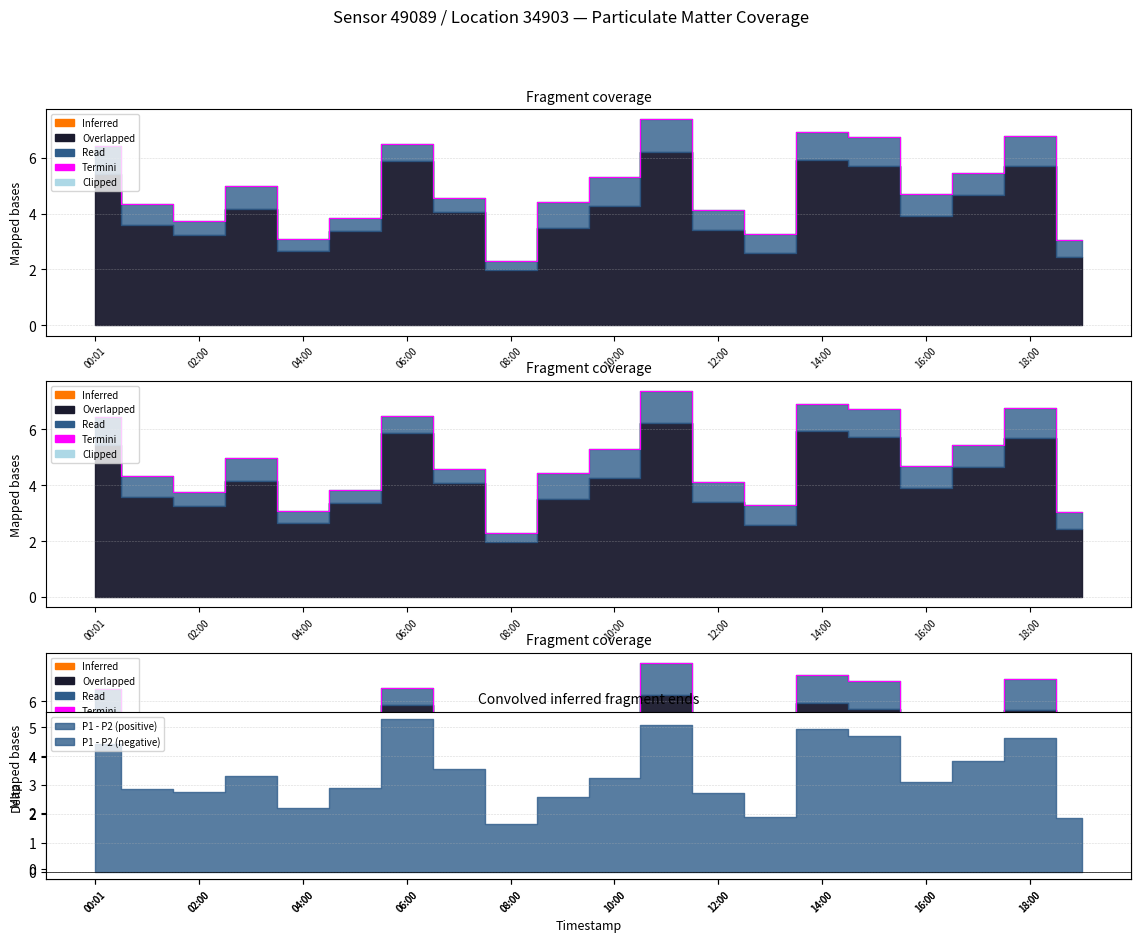

How many interior local valleys (lower than both neighbors) does the data have?

5